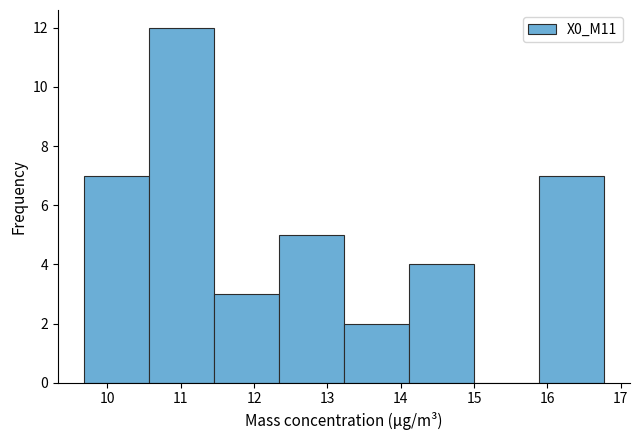

Over which range of the x-axis is the bar tallest?

10.6 to 11.5